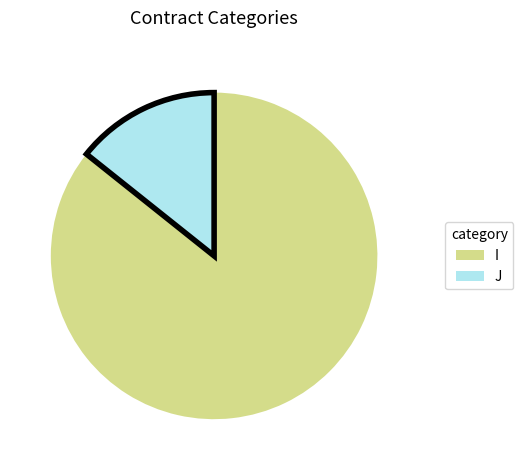

Approximately how many times larger is the value at I compared to J?

6.0